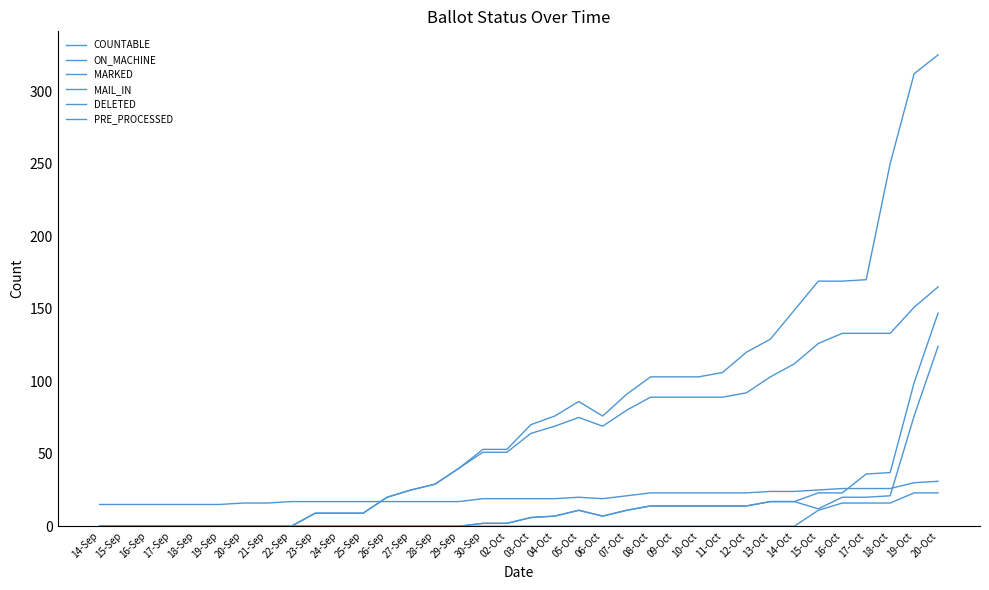

True or false: MAIL_IN and ON_MACHINE intersect in this chart.

False